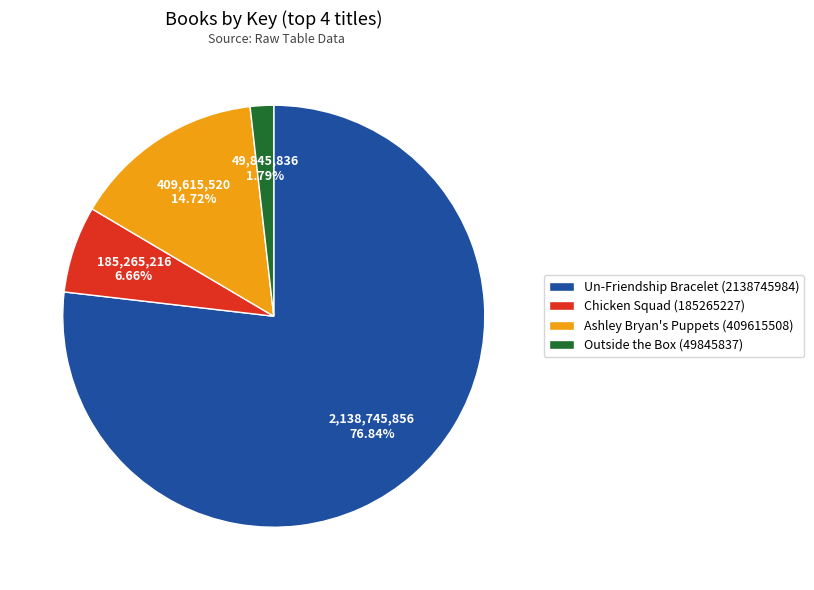

What percentage is the Un-Friendship Bracelet (2138745984) slice, to the nearest percent?

77%